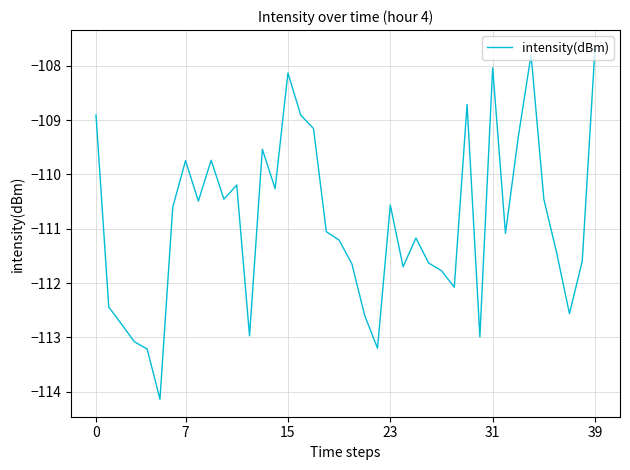

What is the difference between the maximum and minimum values?

6.5